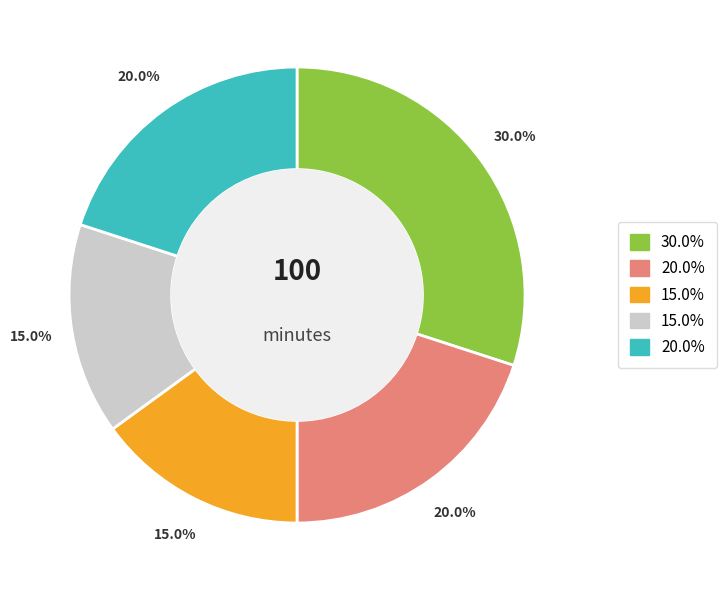

Is there any slice that represents more than half of the pie?

No